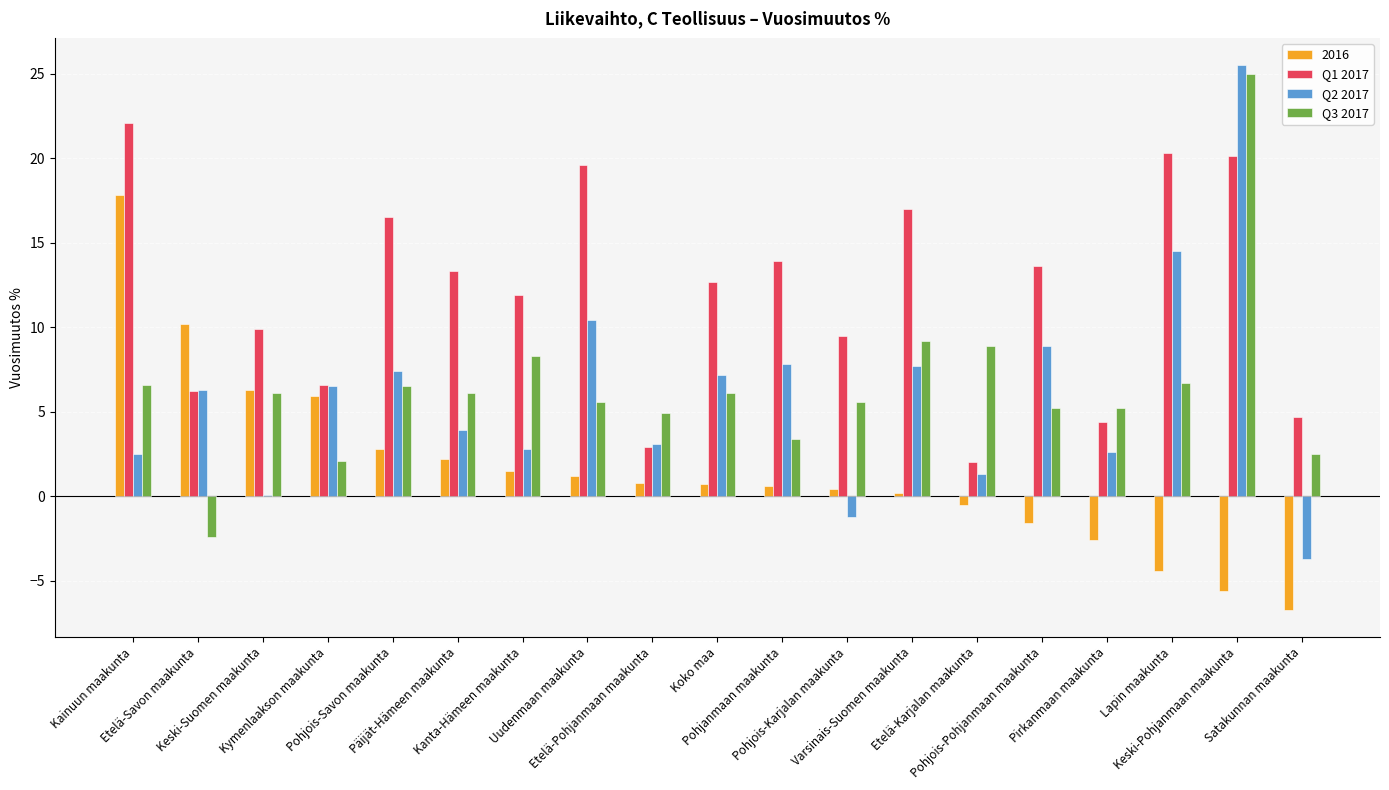

Between Kymenlaakson maakunta and Lapin maakunta, which series saw the biggest shift?

Q1 2017